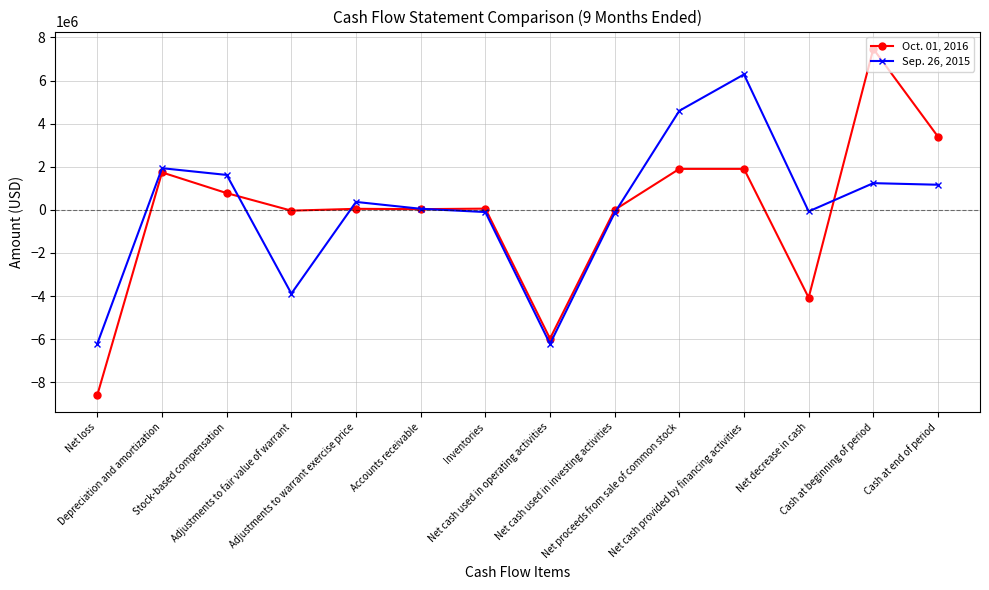

Which series has the largest total across all categories?

Sep. 26, 2015